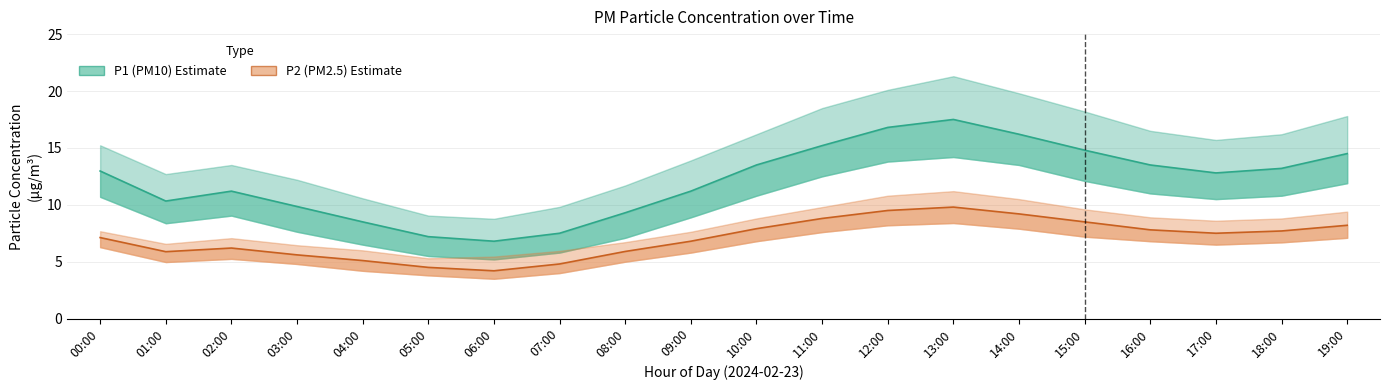

Which series has the largest range (max minus min)?

P1_upper